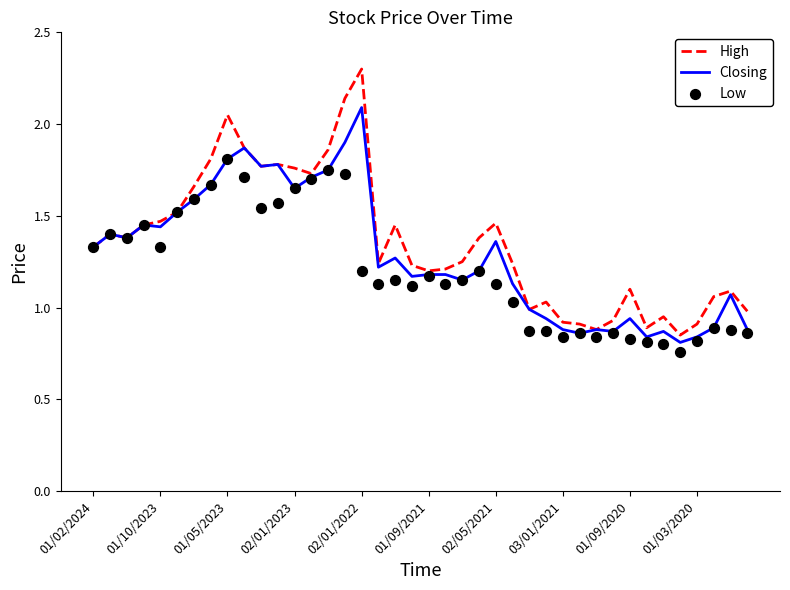

At how many categories does at least one series exceed 1?

30